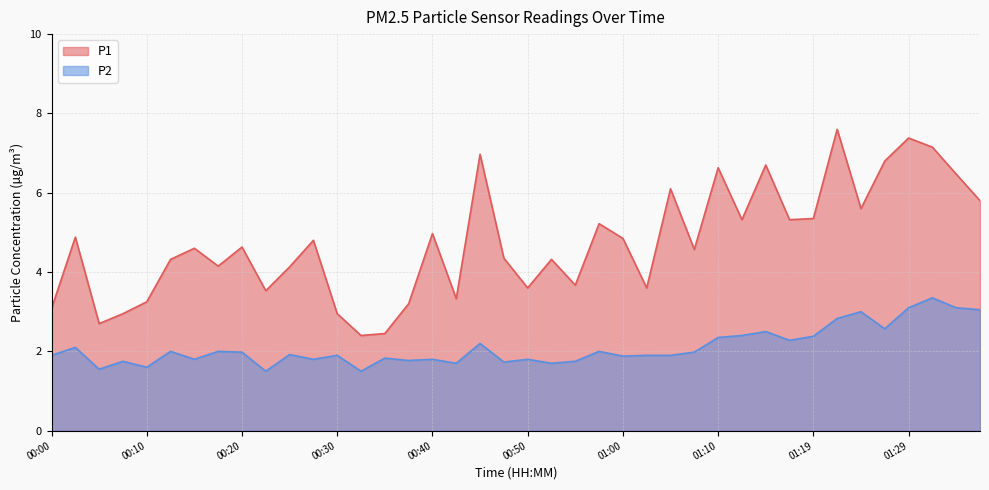

What is the difference between the maximum and minimum values in the P2 series?

1.9